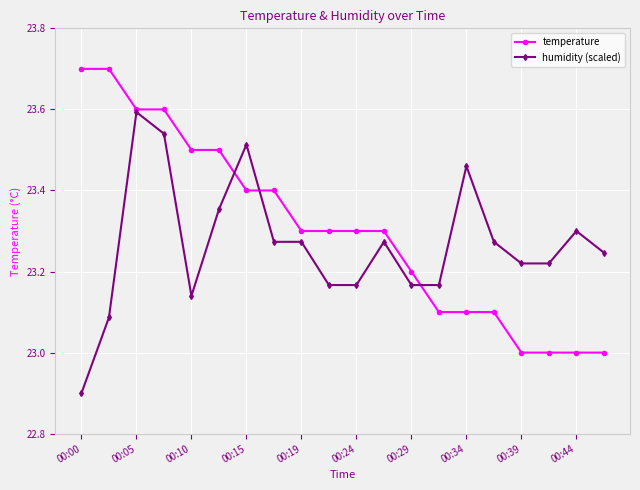

Rank the series by their average value, from highest to lowest.

temperature, humidity (scaled)